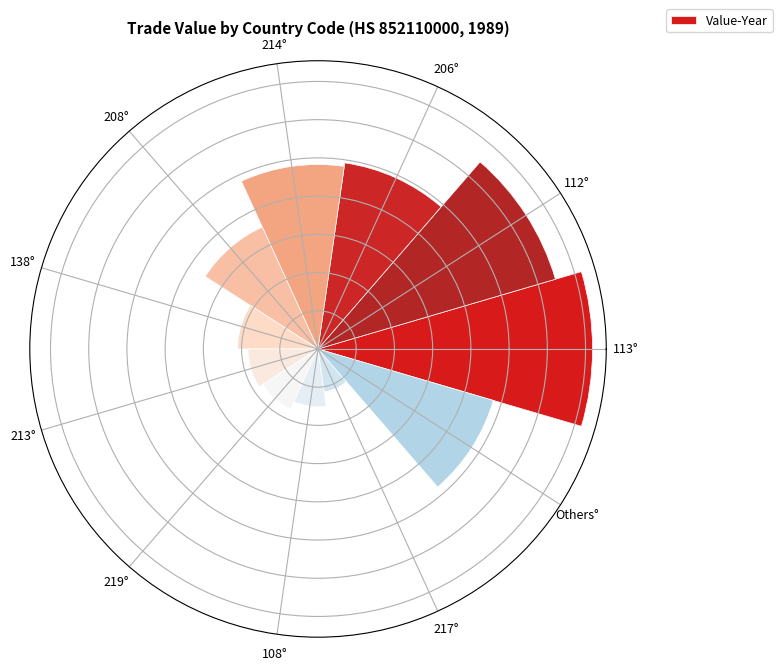

Between 138° and 213°, which is larger?

138°